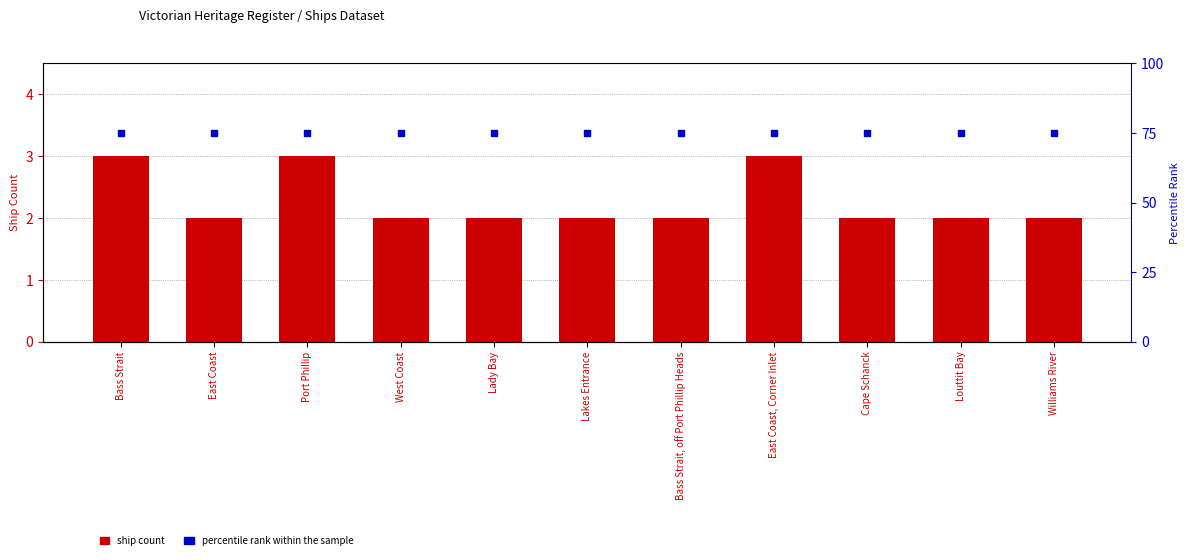

Which series contains the highest Y value?

percentile rank within the sample